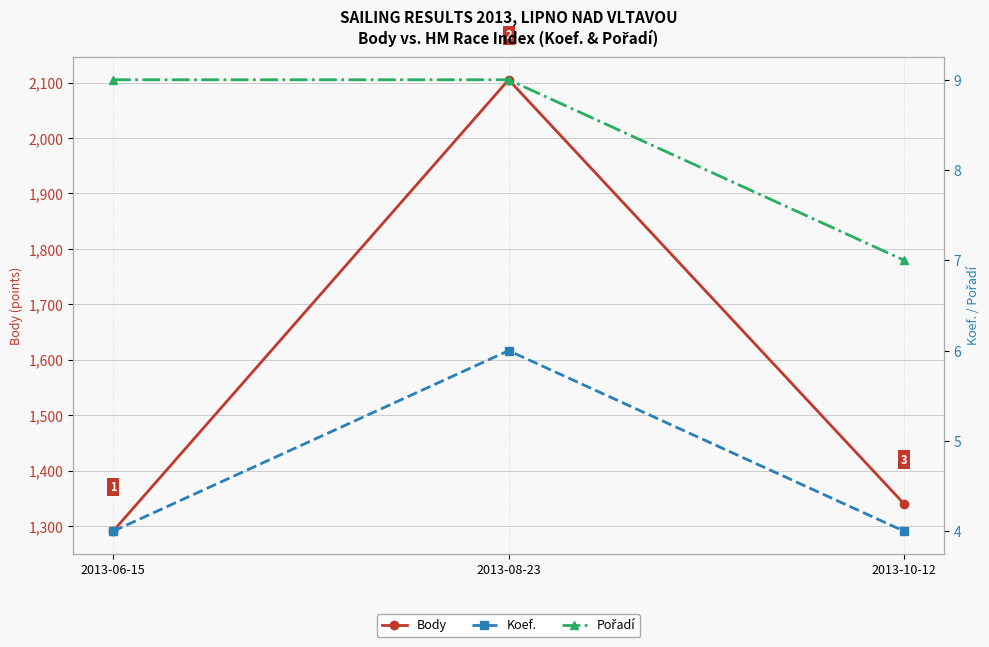

Which series has the largest total across all categories?

Body